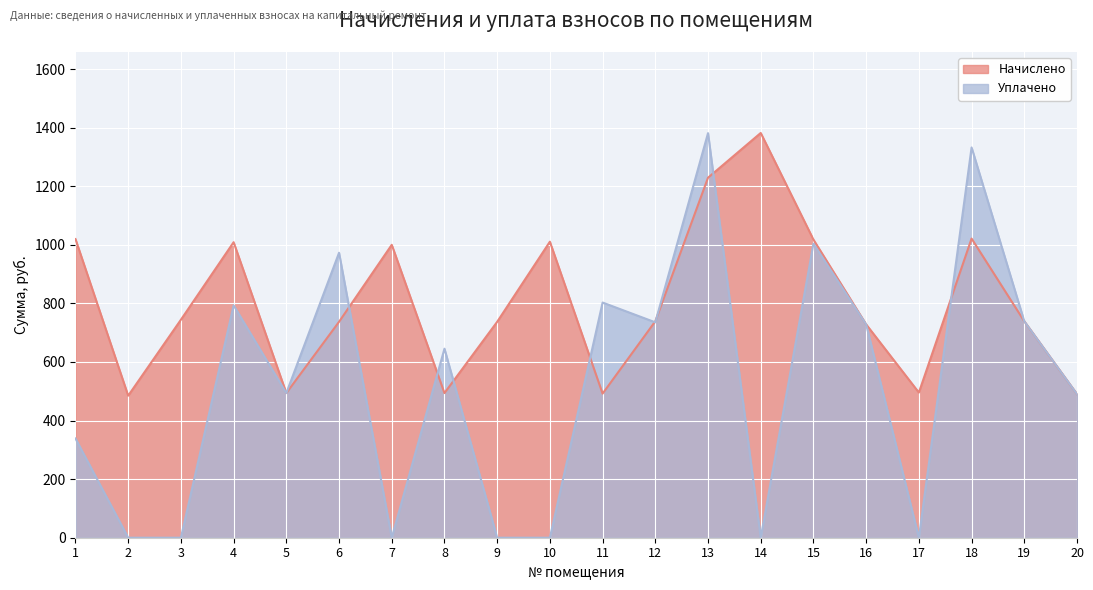

At how many categories does at least one series exceed 735?

14